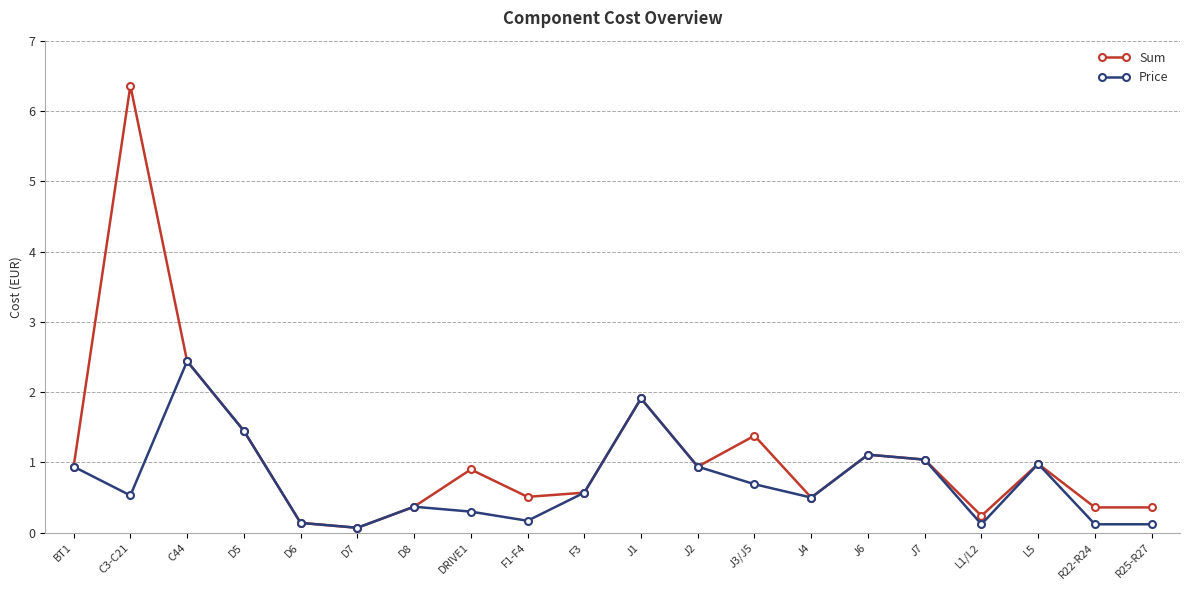

What is the greatest value displayed?

6.4